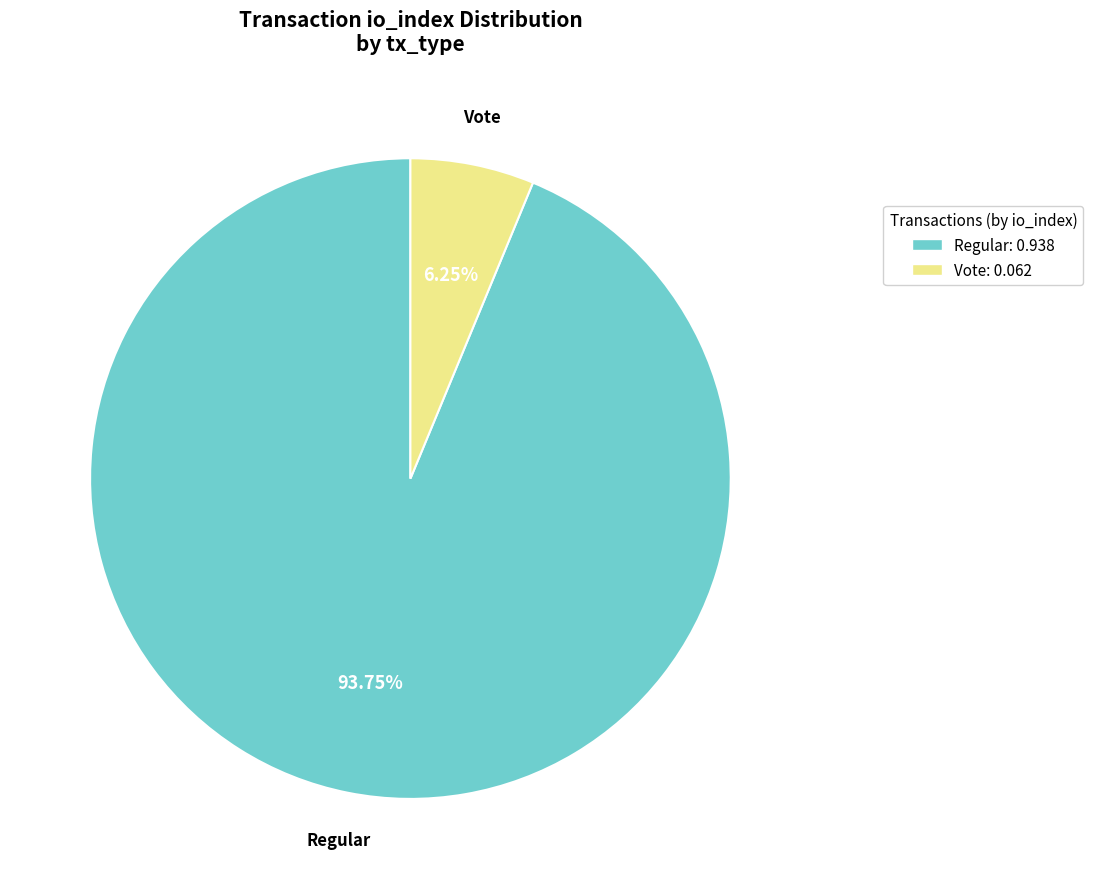

Count the number of slices in the pie.

2